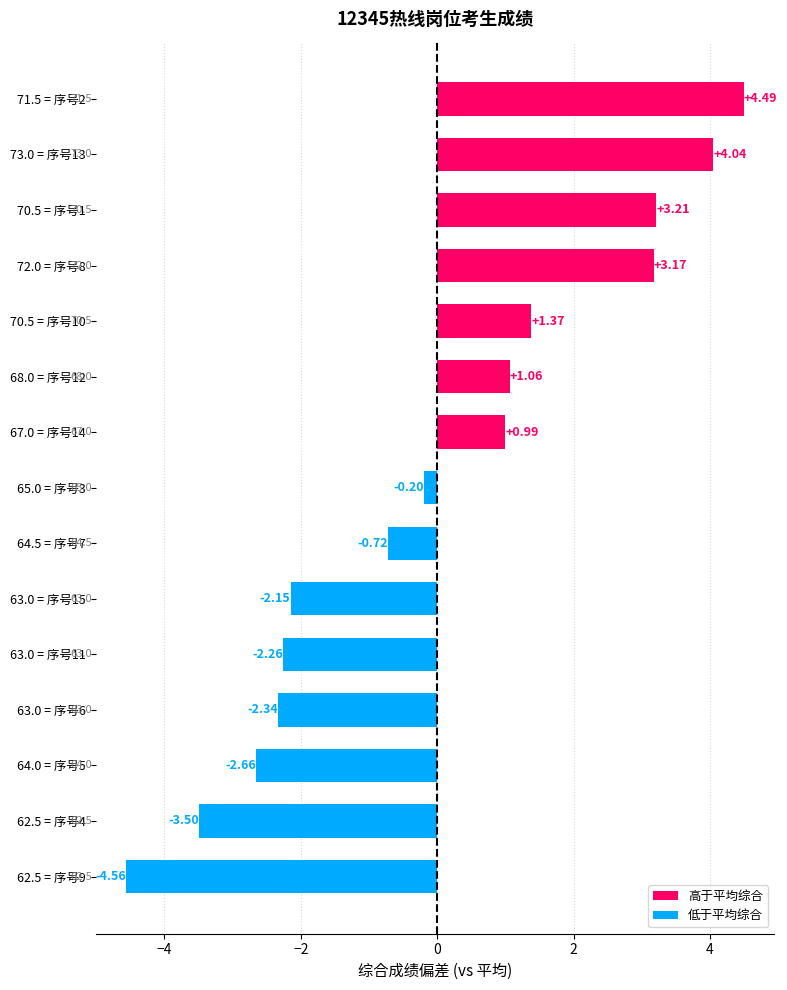

What is the difference between the maximum and second lowest values?

8.0